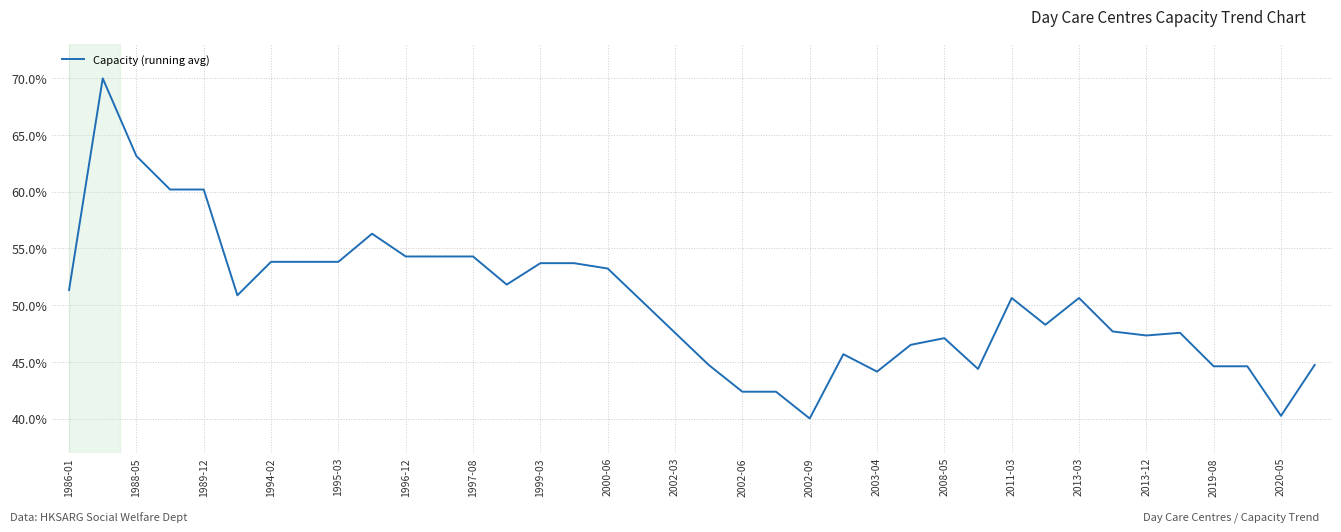

What is the difference between the maximum and minimum values?

30.0